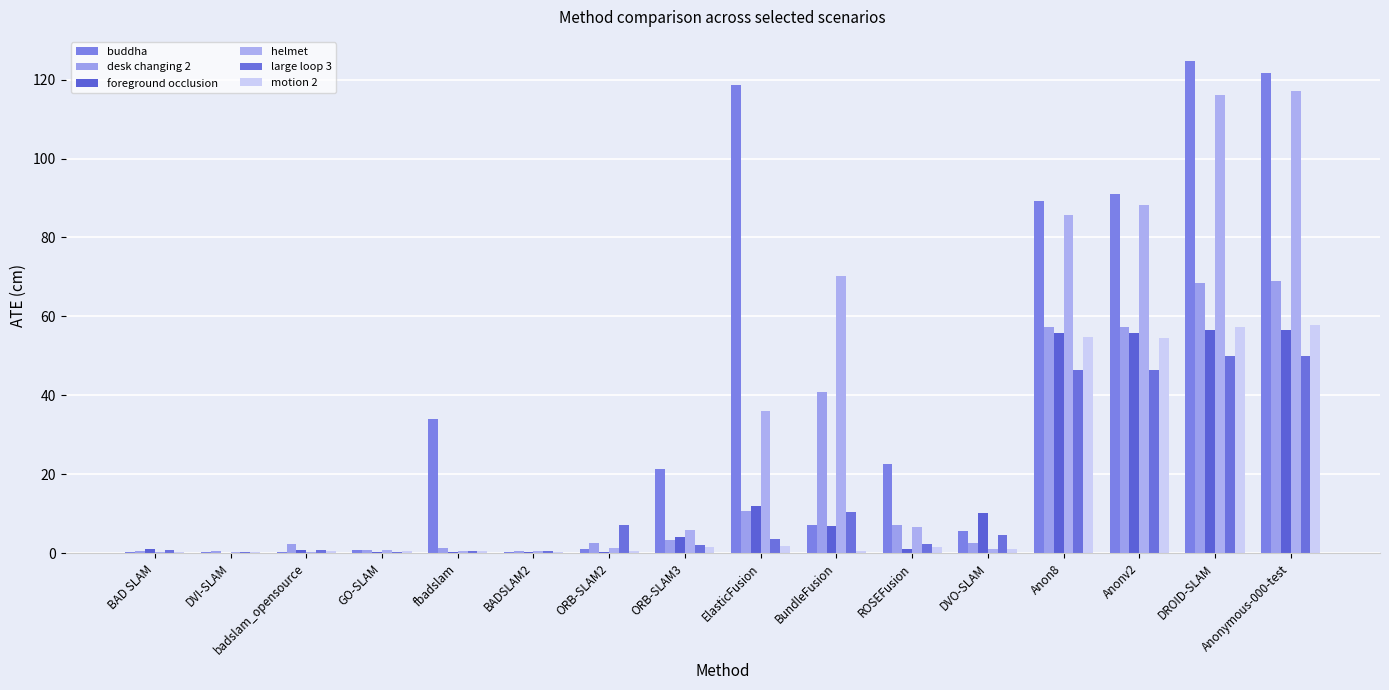

How many data points in buddha are above 21?

8